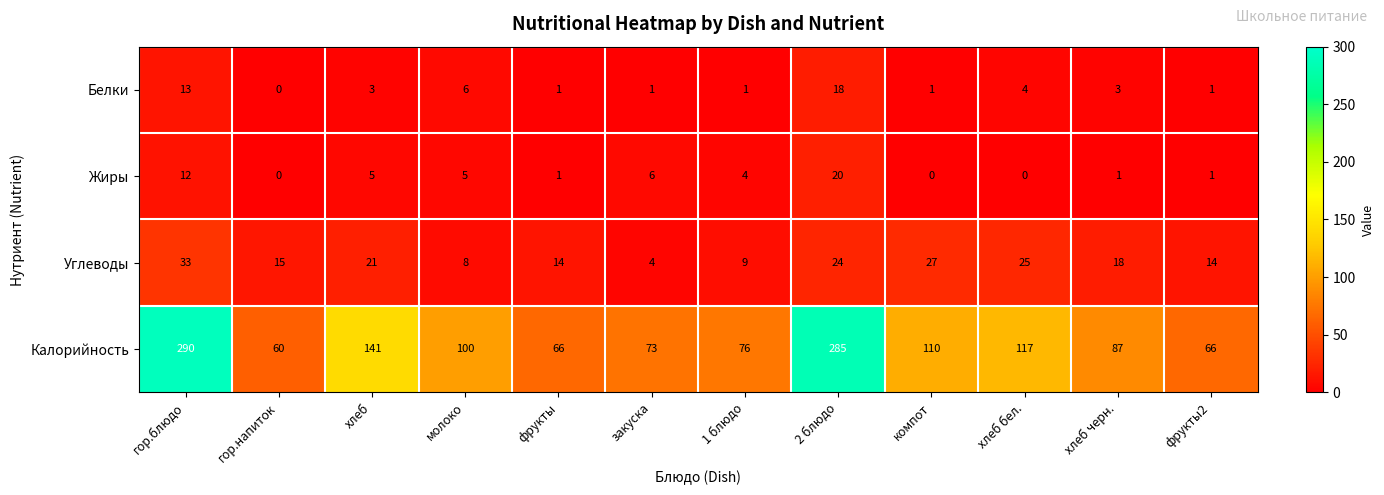

Which series has the largest total across all categories?

Калорийность